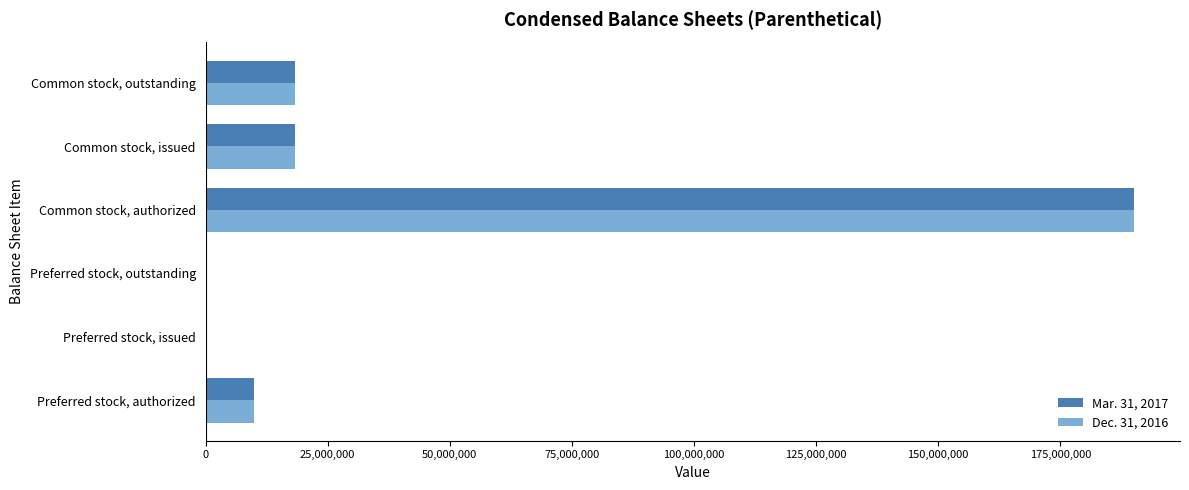

The value of Dec. 31, 2016 at Preferred stock, outstanding is 120171956. True or false?

False